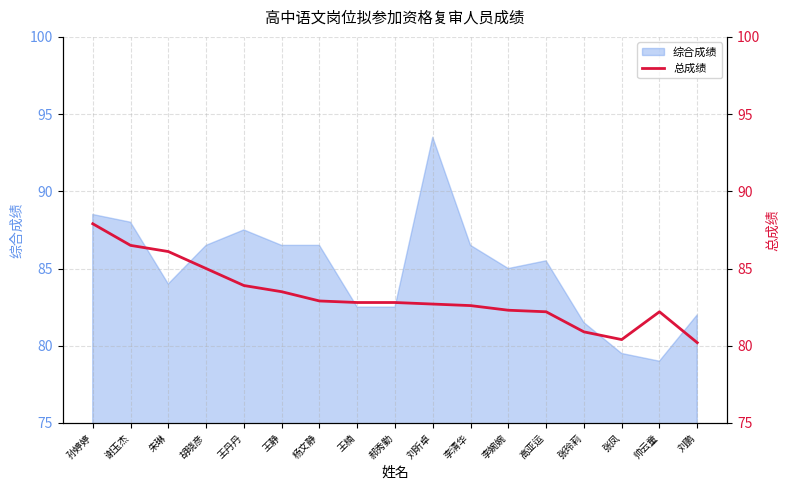

How many interior local valleys (lower than both neighbors) does the data have?

1